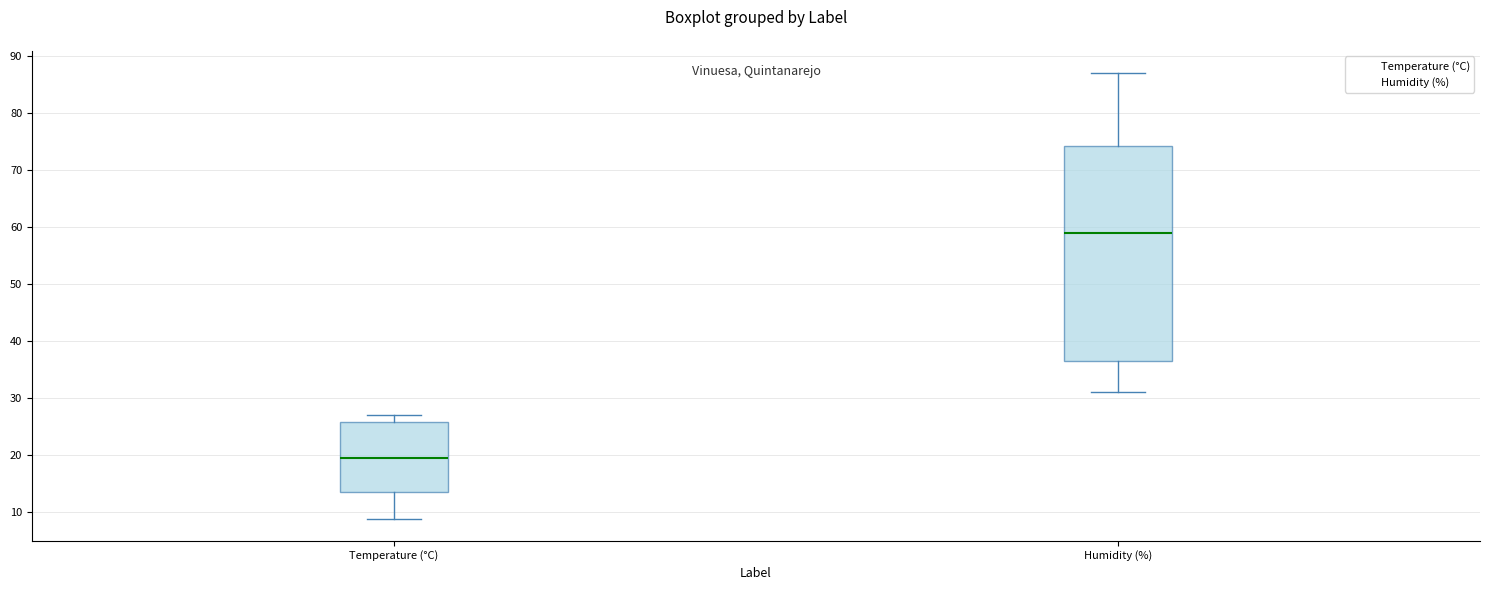

Reading left to right, read every box against the y-axis: the position of its median line, the range the box covers, and the ends of its whiskers. The values are not printed on the chart, so give them approximately, as read against the axis.

Temperature (°C): median 19, box 14 to 26, whiskers 9 to 27
Humidity (%): median 59, box 37 to 74, whiskers 31 to 87